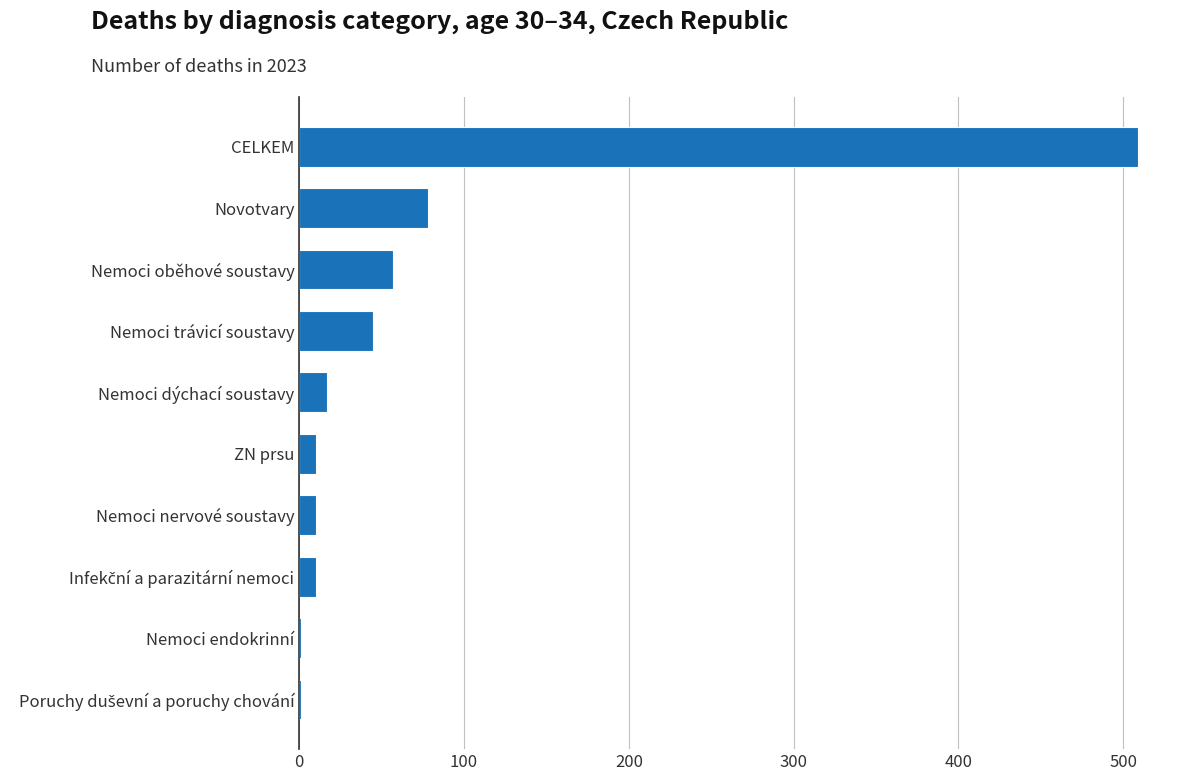

What is the greatest value displayed?

509